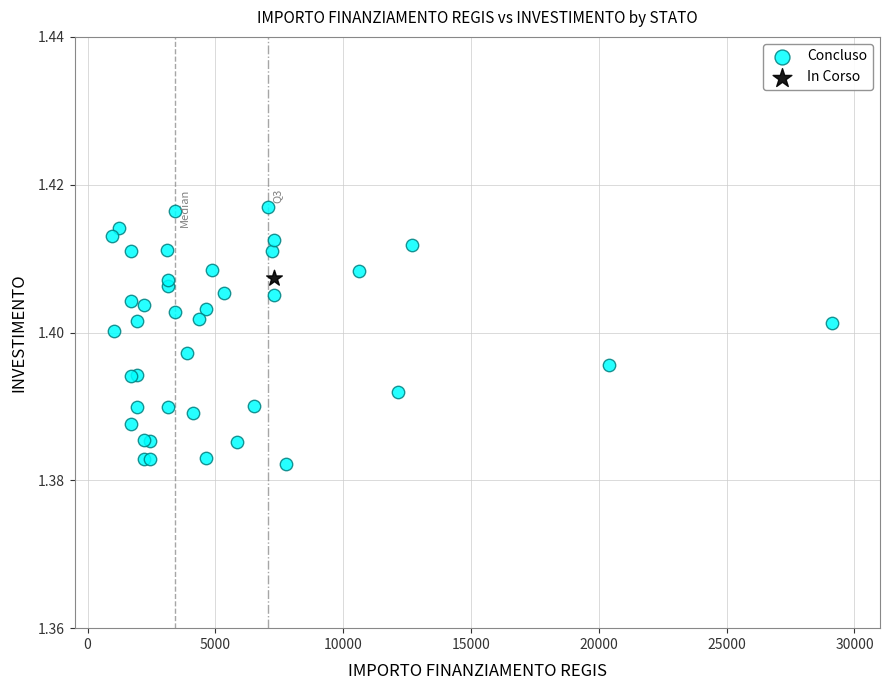

What are all the series names shown in the legend?

Concluso, In Corso